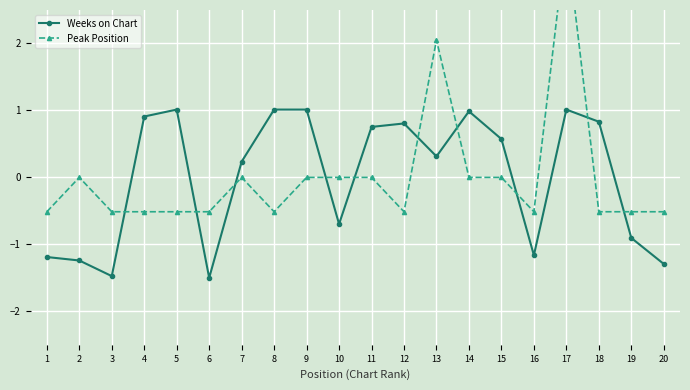

Where do Peak Position and Weeks on Chart first cross each other?

3 and 4